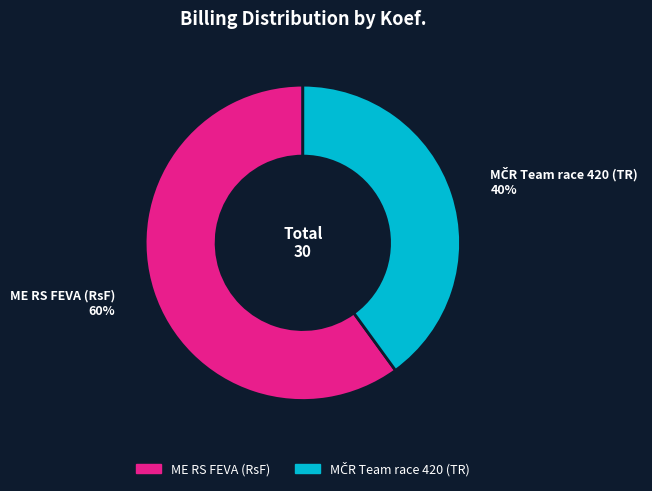

To the nearest percent, what is the difference between the largest and smallest slice percentages?

20%